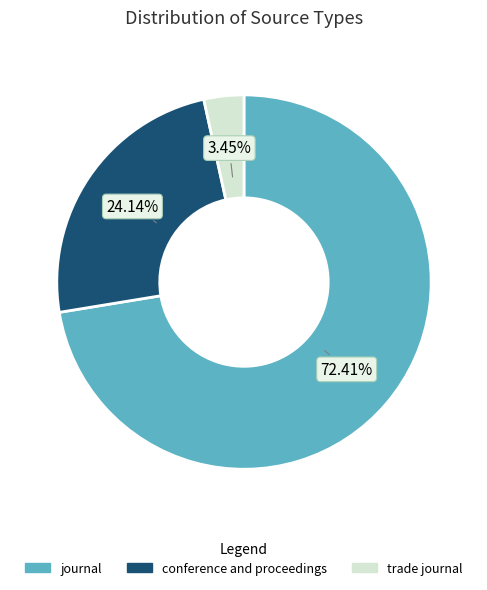

What portion of the pie excludes conference and proceedings?

75.9%